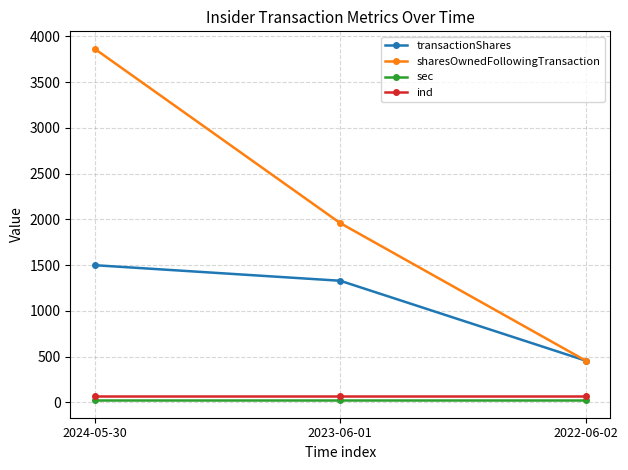

At which category is the sum across all series the highest?

2024-05-30